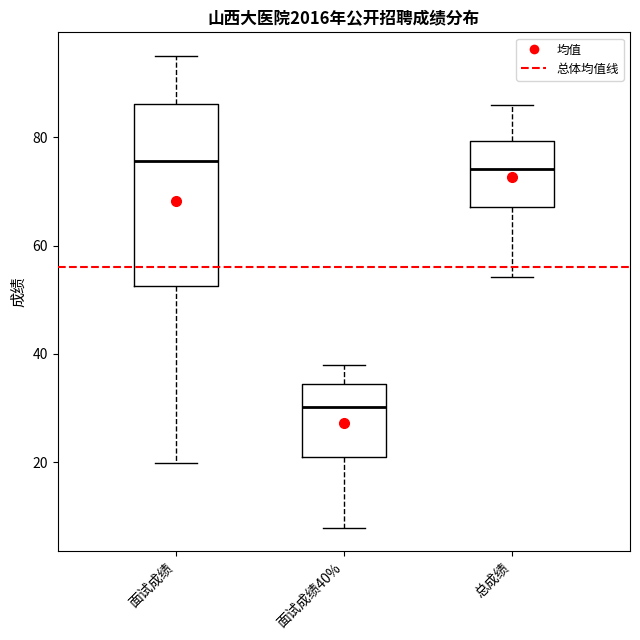

Where does the median line of the box for 面试成绩40% sit on the y-axis? The values are not printed on the chart, so give them approximately, as read against the axis.

30